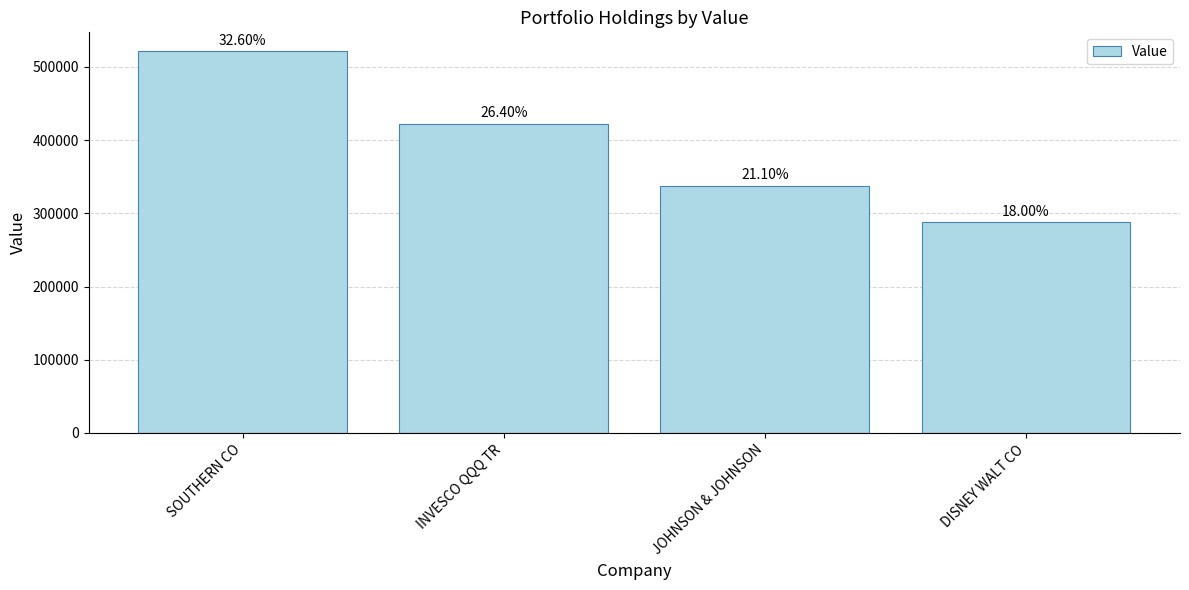

Does the chart contain any negative values?

No